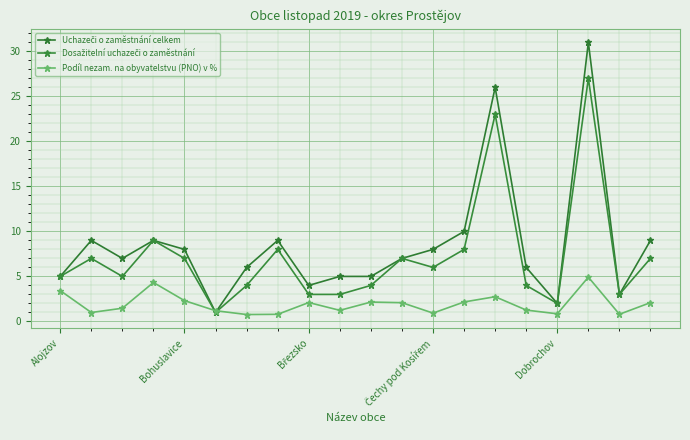

What is the difference between the maximum and second lowest values in the Podíl nezam. na obyvatelstvu (PNO) v % series?

4.1